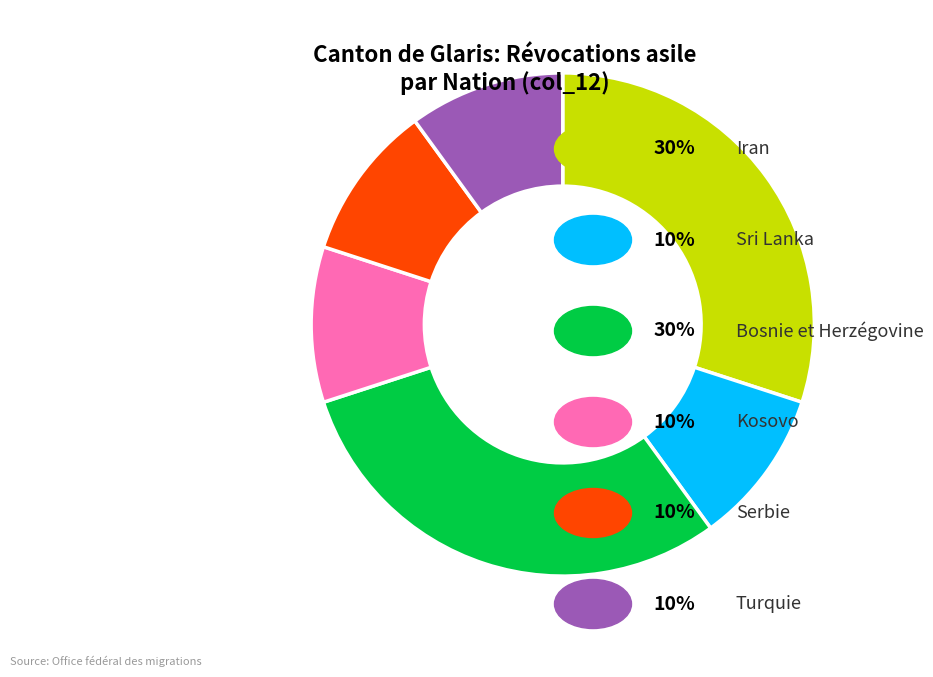

Is there a majority slice in this chart?

No